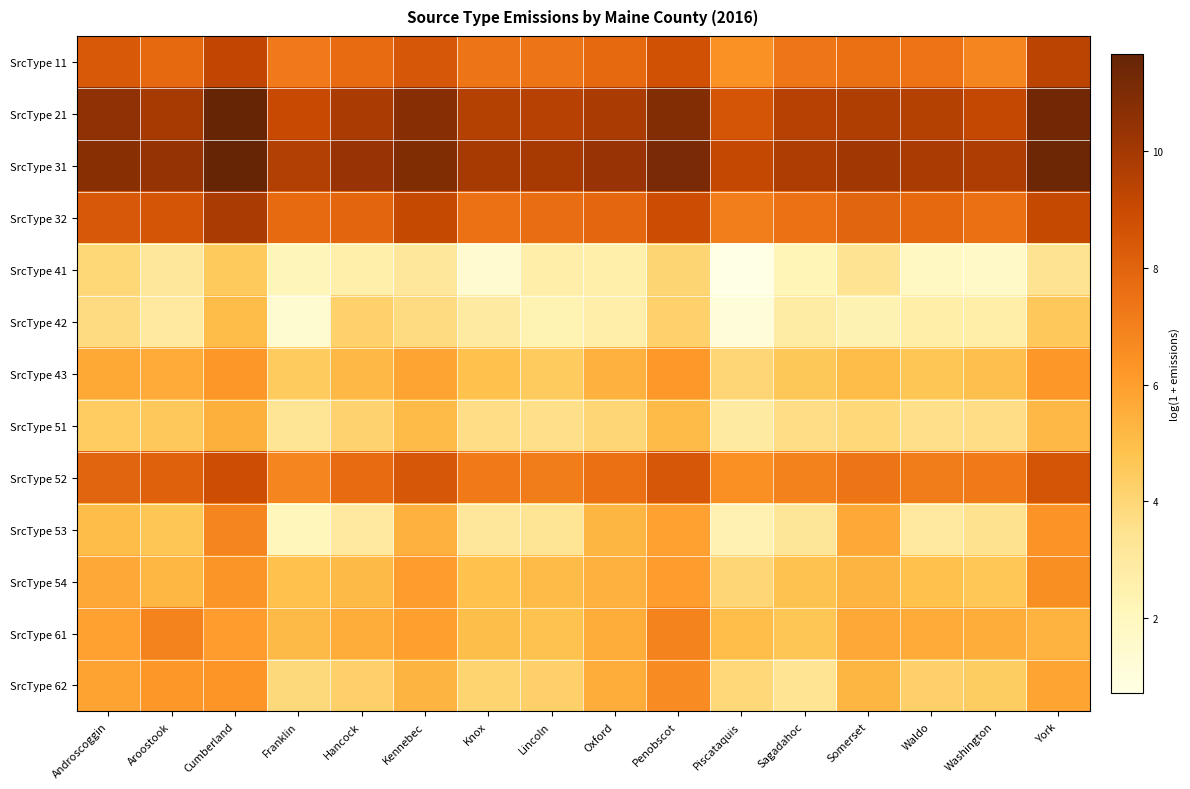

Which label corresponds to the largest value in the chart?

Cumberland